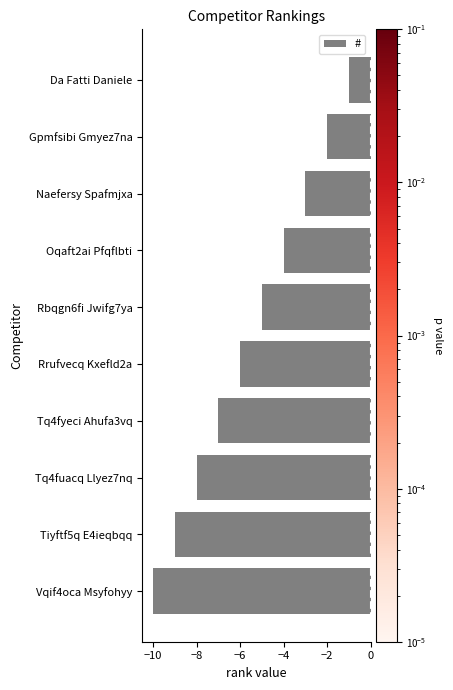

What is the sum of all values?

-55